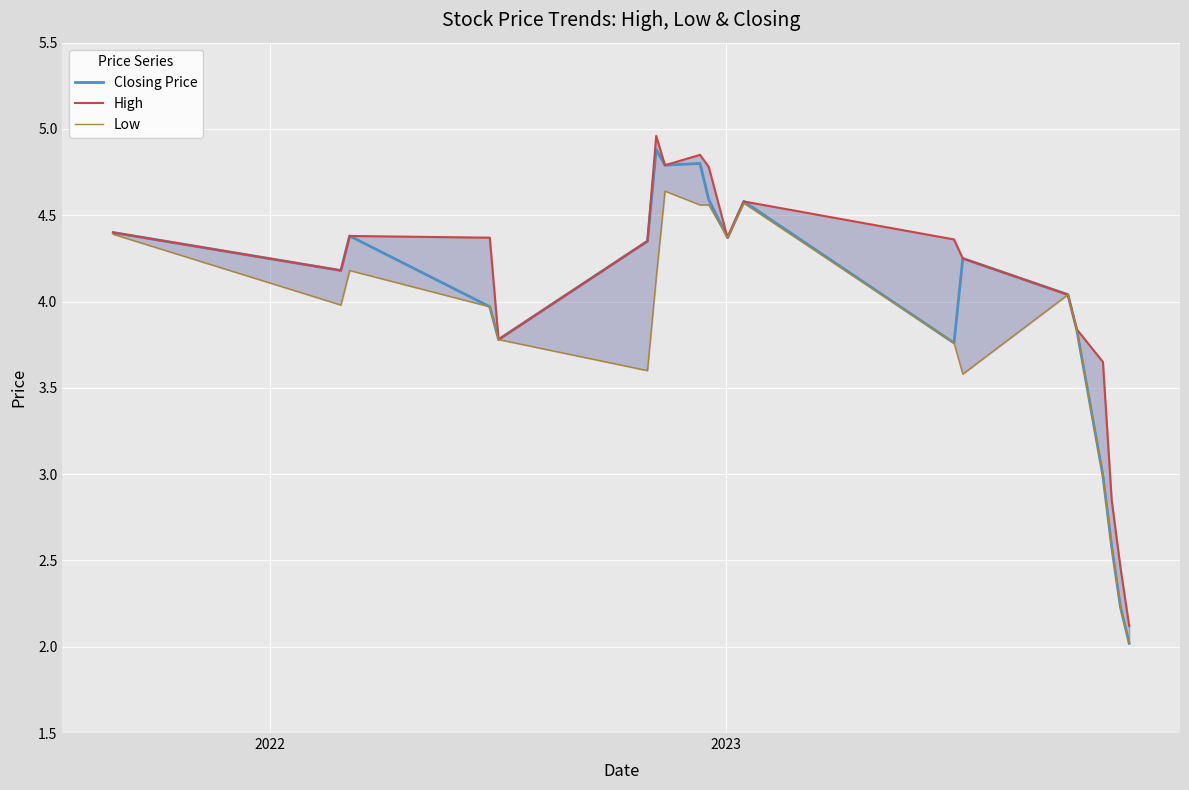

What is the lowest value of the Closing Price series?

2.0